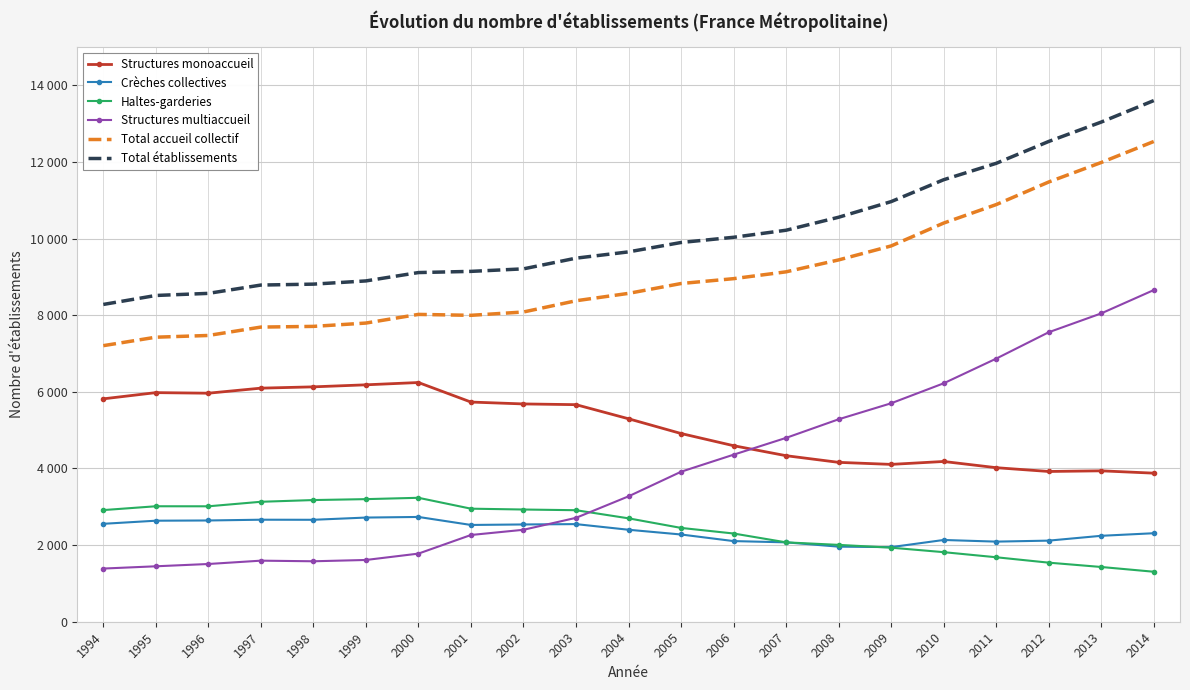

What are all the series names shown in the legend?

Structures monoaccueil, Crèches collectives, Haltes-garderies, Structures multiaccueil, Total accueil collectif, Total établissements